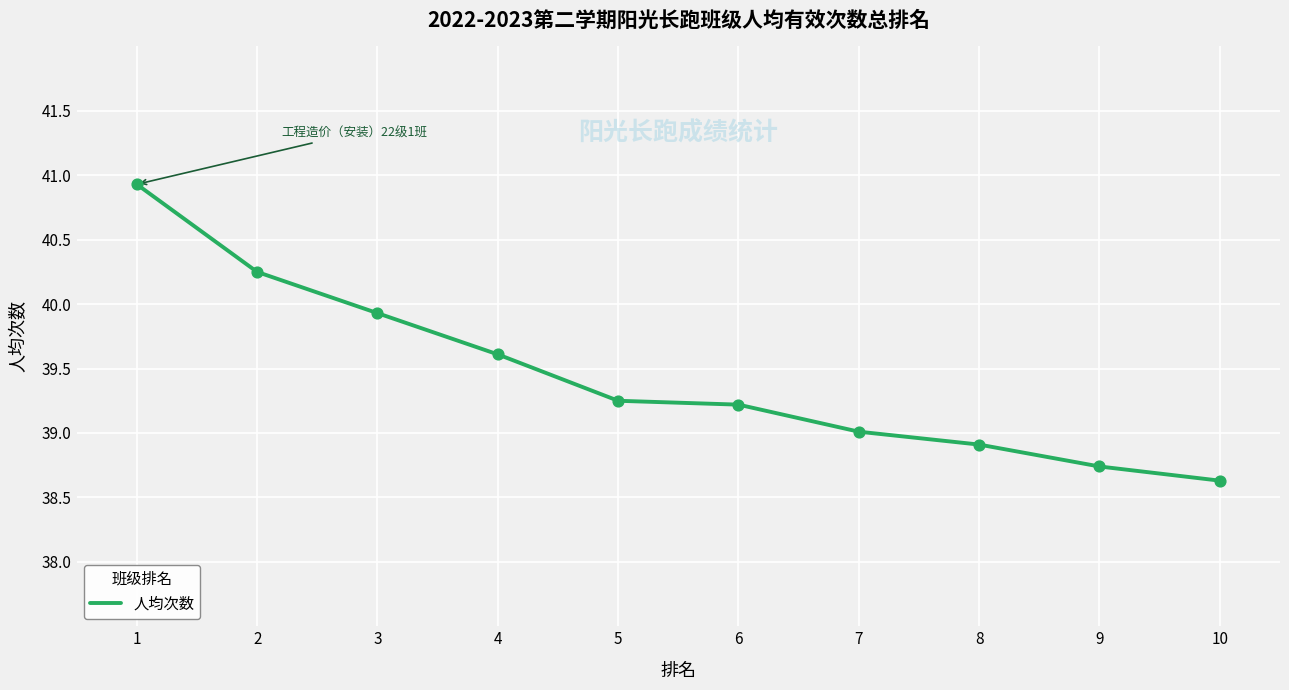

Approximately how many times larger is the value at 2 compared to 3?

1.0